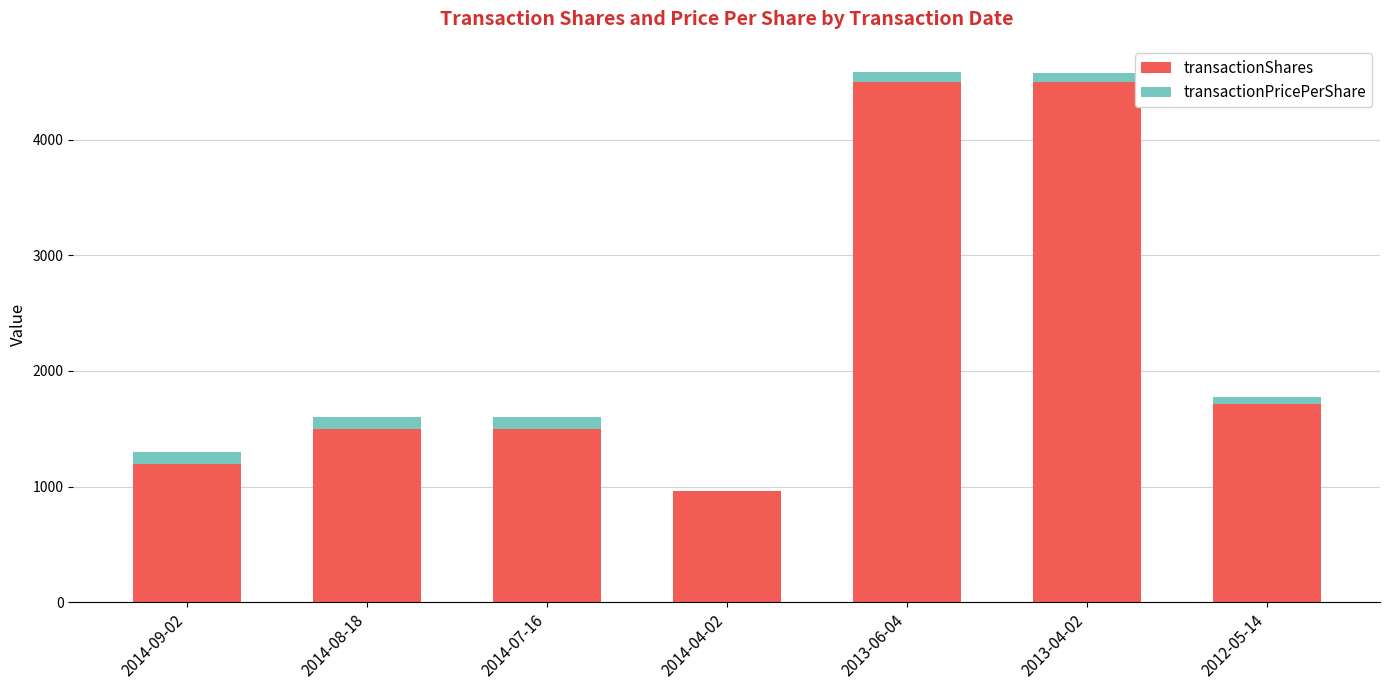

What is the total value across all series at 2014-04-02?

965.0